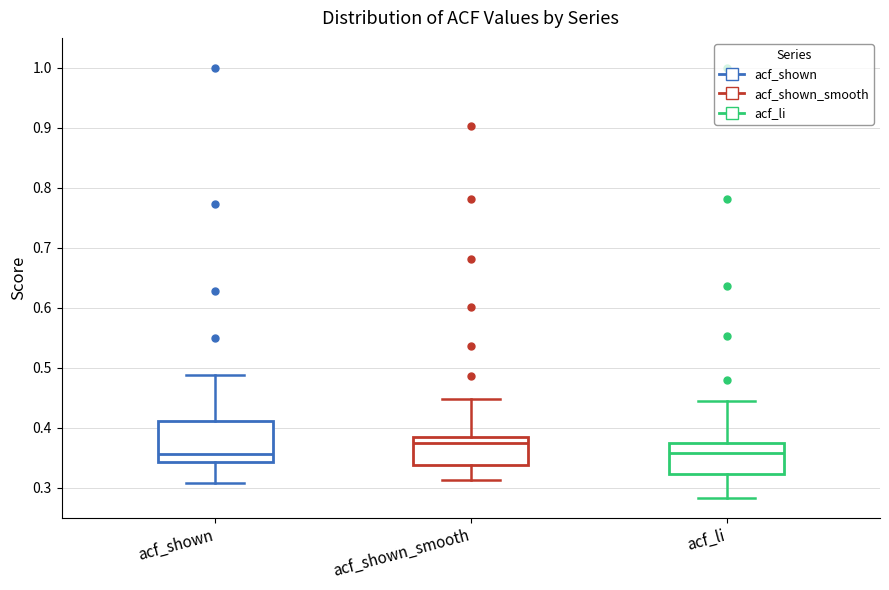

Reading left to right, transcribe this box plot: for each box, give where its median line is, the range the box spans, and where its two whiskers end, as read against the y-axis. The values are not printed on the chart, so give them approximately, as read against the axis.

acf_shown: median 0.36, box 0.34 to 0.41, whiskers 0.31 to 0.49
acf_shown_smooth: median 0.38, box 0.34 to 0.39, whiskers 0.31 to 0.45
acf_li: median 0.36, box 0.32 to 0.37, whiskers 0.28 to 0.45